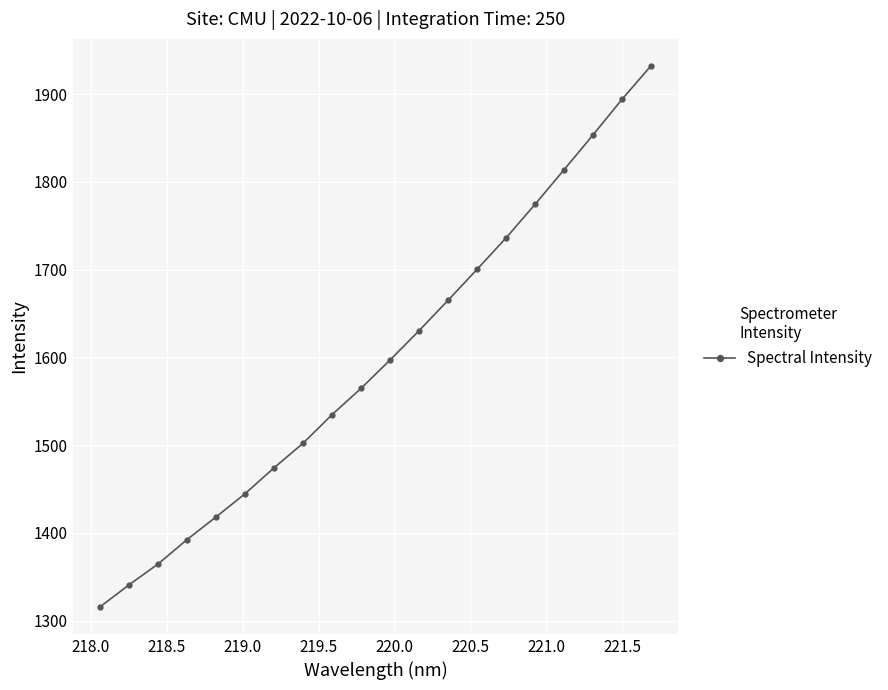

True or false: the data has more than 2 interior local peaks.

False